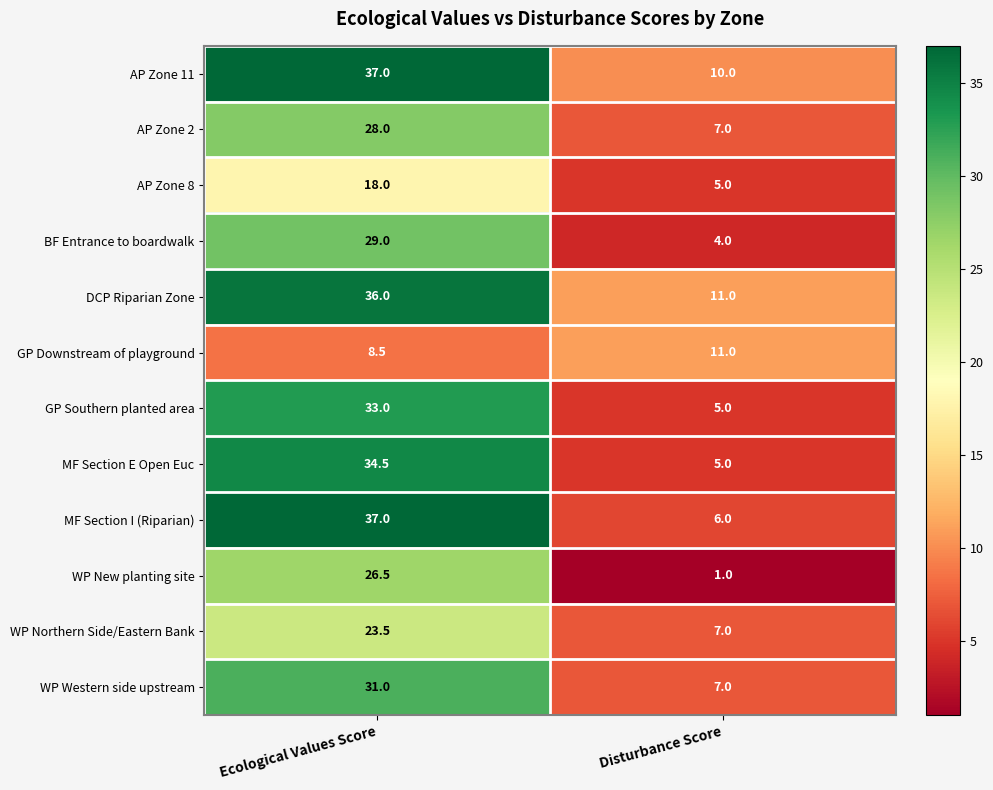

What is the spread (max minus min) of values at Ecological Values Score?

28.5